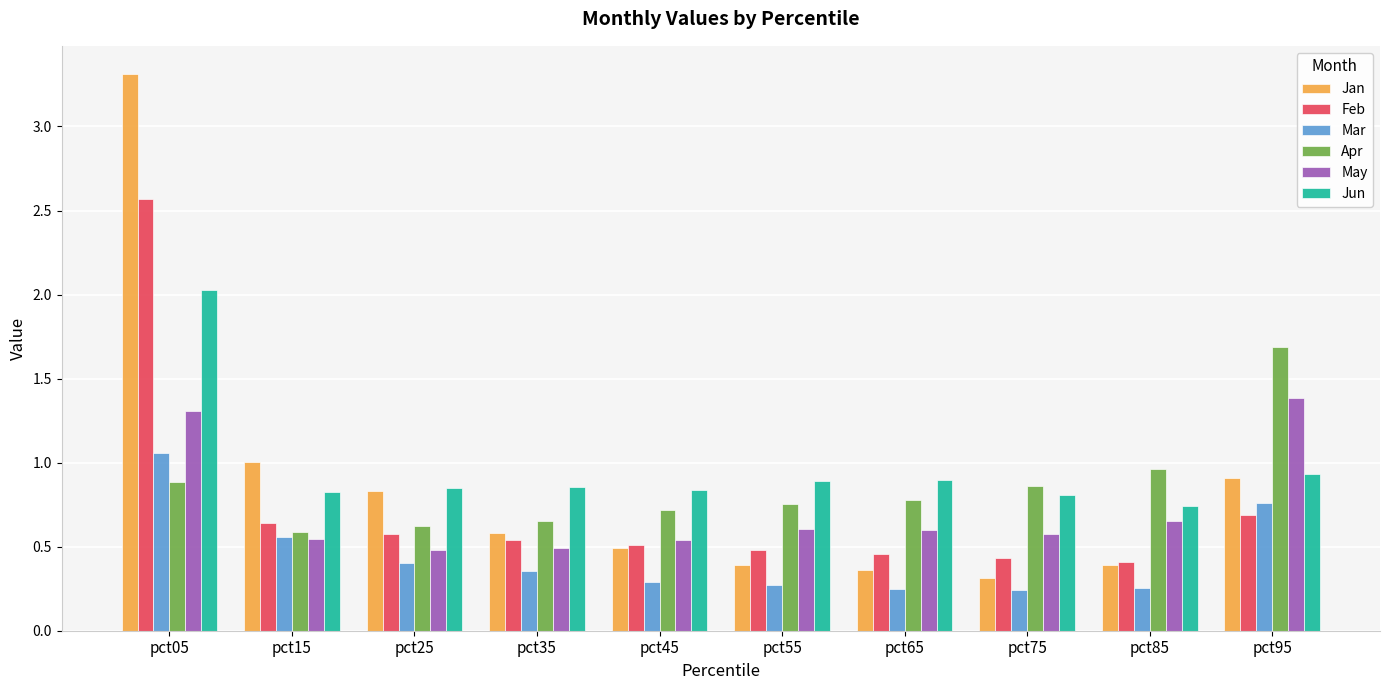

Is it true that Feb equals 0.7 at pct65?

False